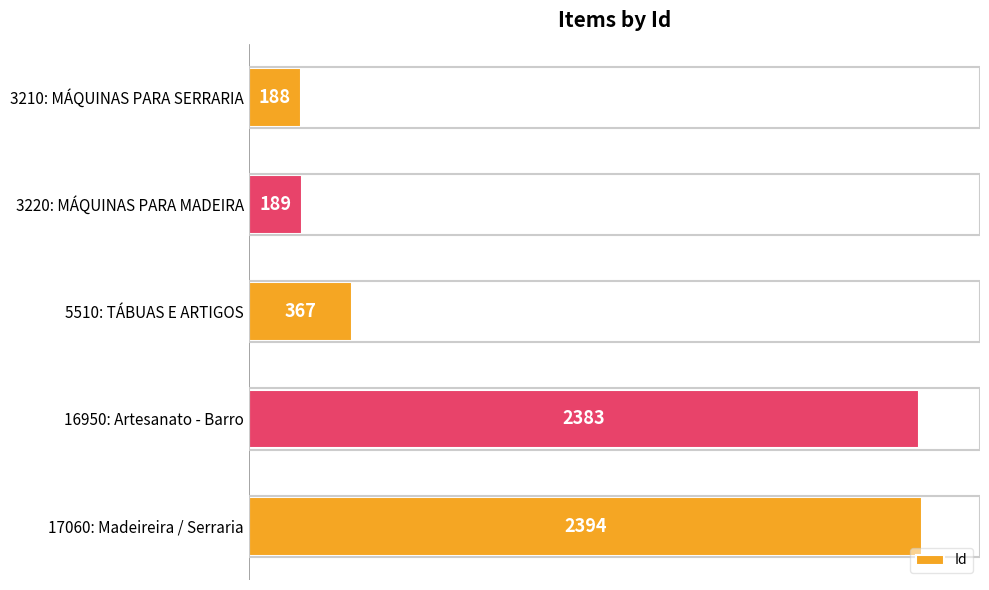

What is the difference between the maximum and second lowest values?

2205